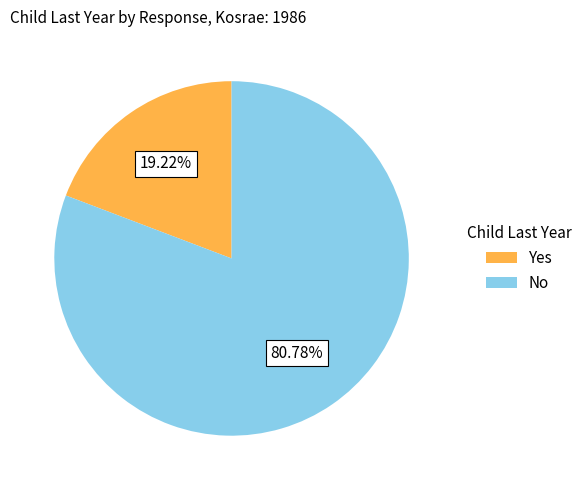

Which category has the smallest portion of the pie?

Yes